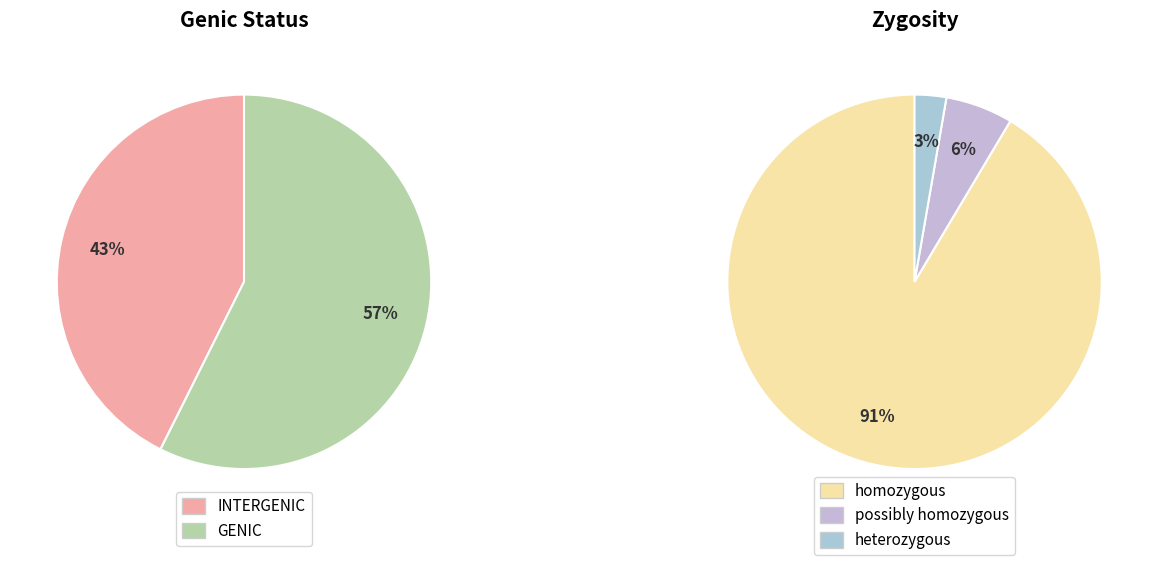

Is there a majority slice in this chart?

Yes